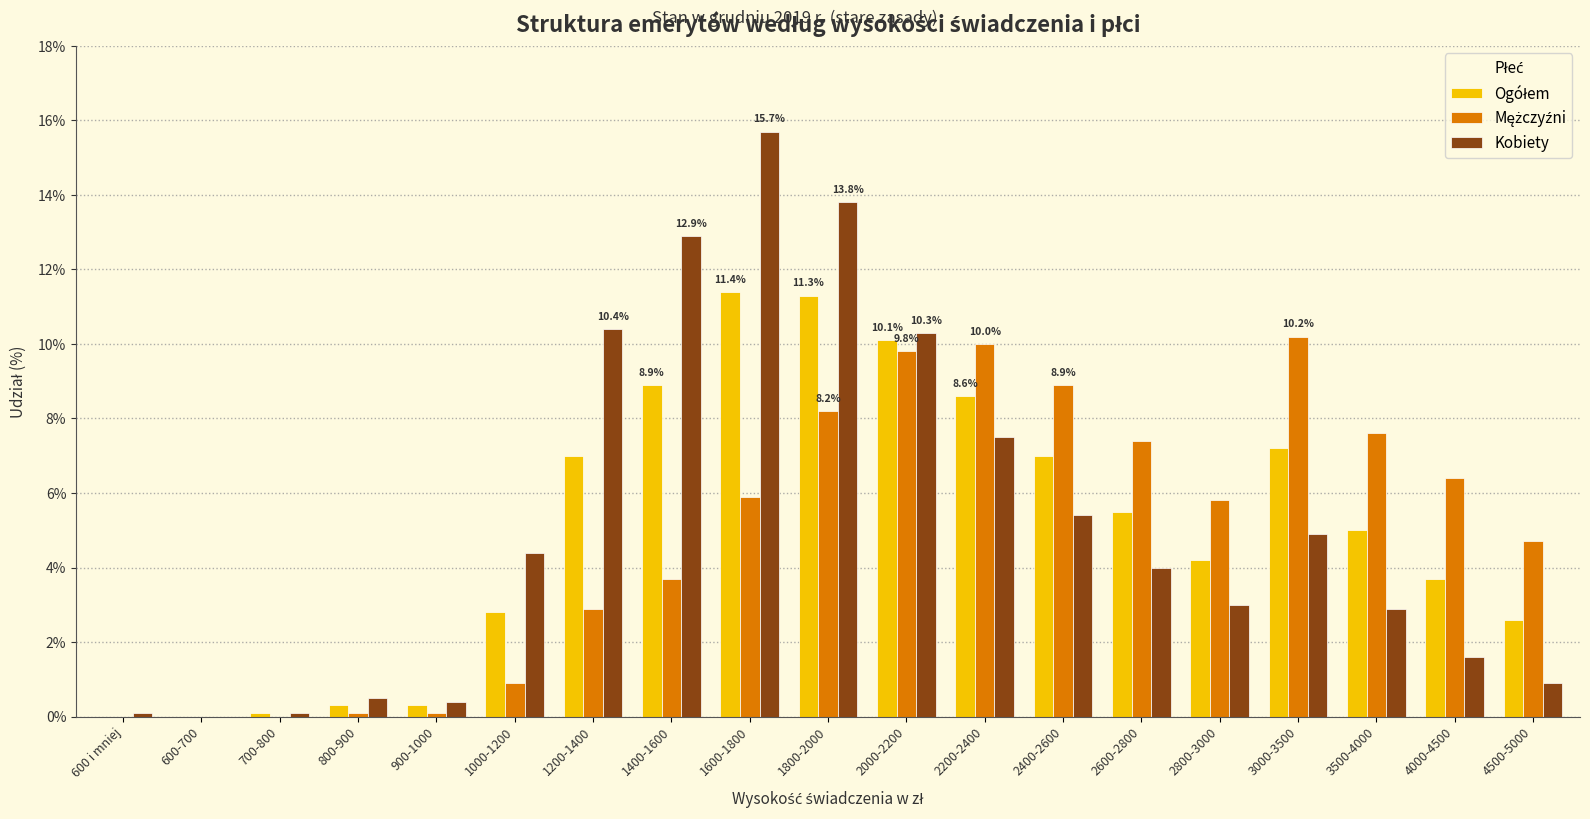

How many categories are shown in the chart?

19